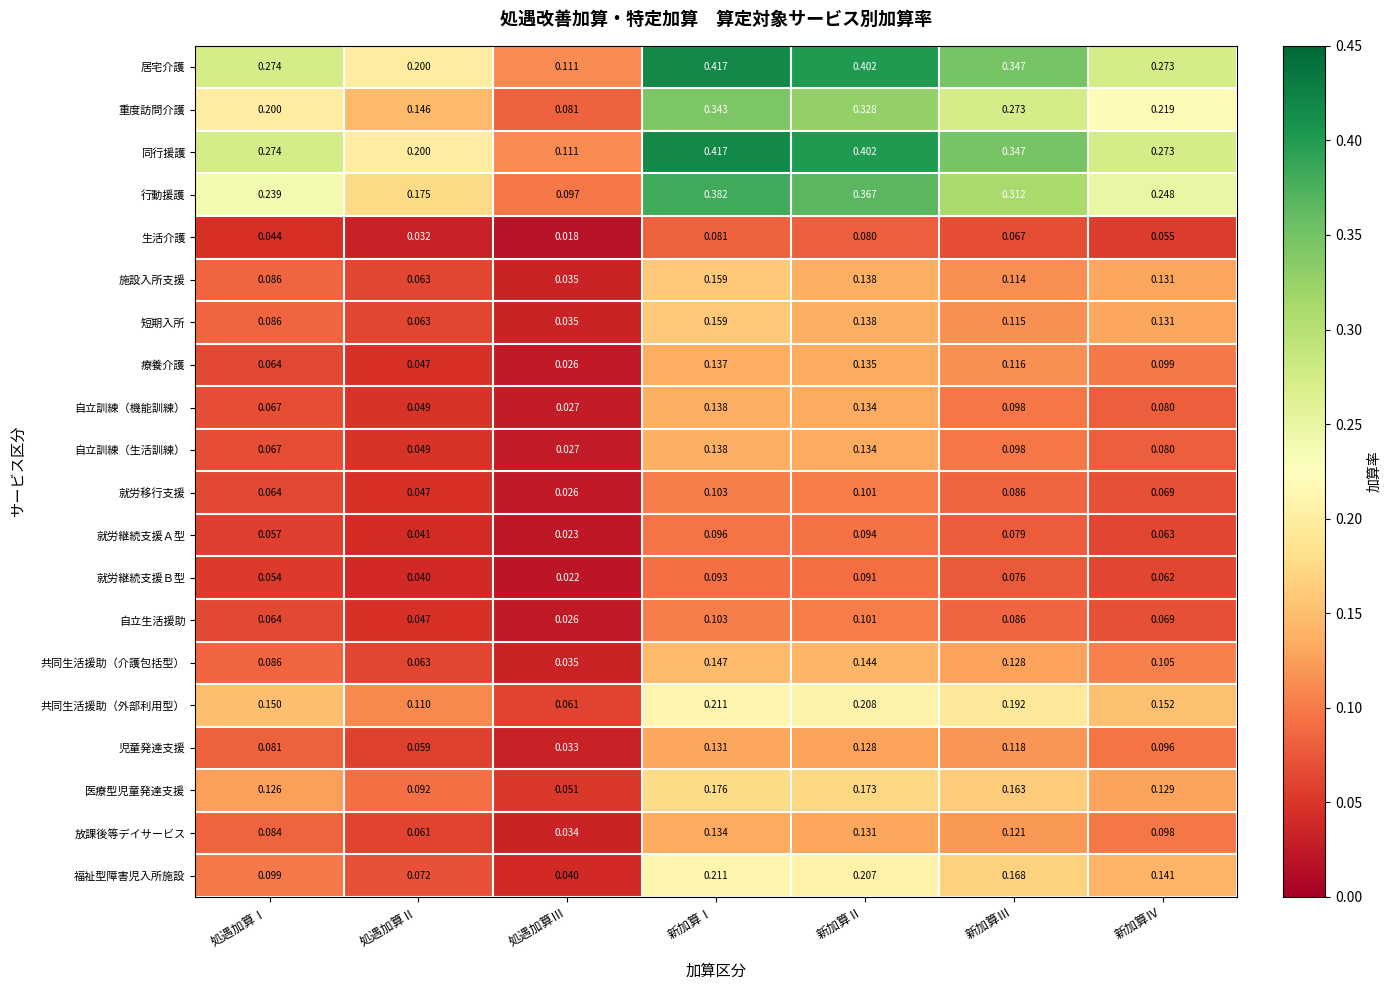

Rank the categories by 福祉型障害児入所施設 value from highest to lowest.

新加算Ⅰ, 新加算Ⅱ, 新加算Ⅲ, 新加算Ⅳ, 処遇加算Ⅰ, 処遇加算Ⅱ, 処遇加算Ⅲ